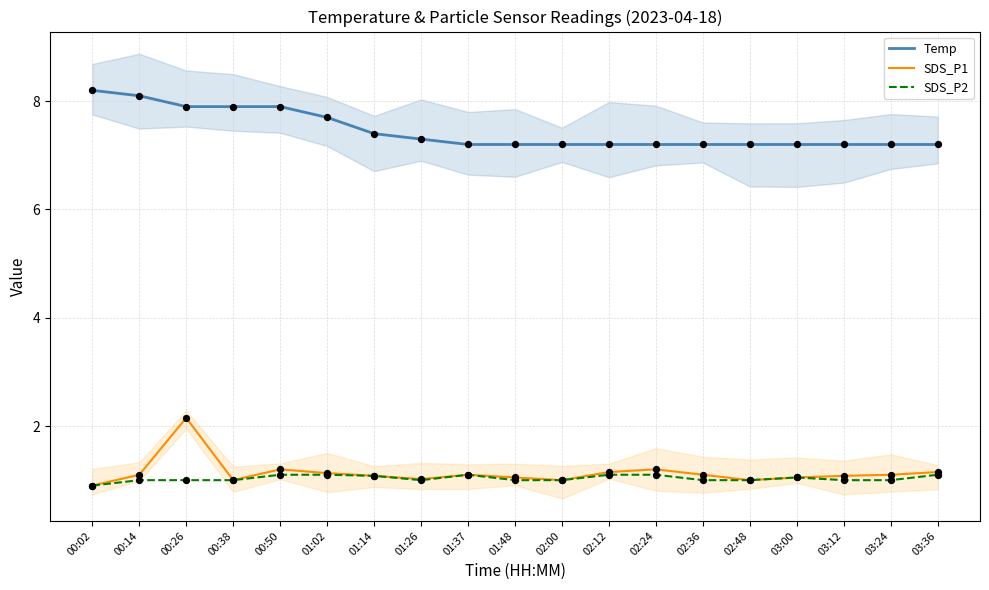

What are all the series names shown in the legend?

Temp, SDS_P1, SDS_P2